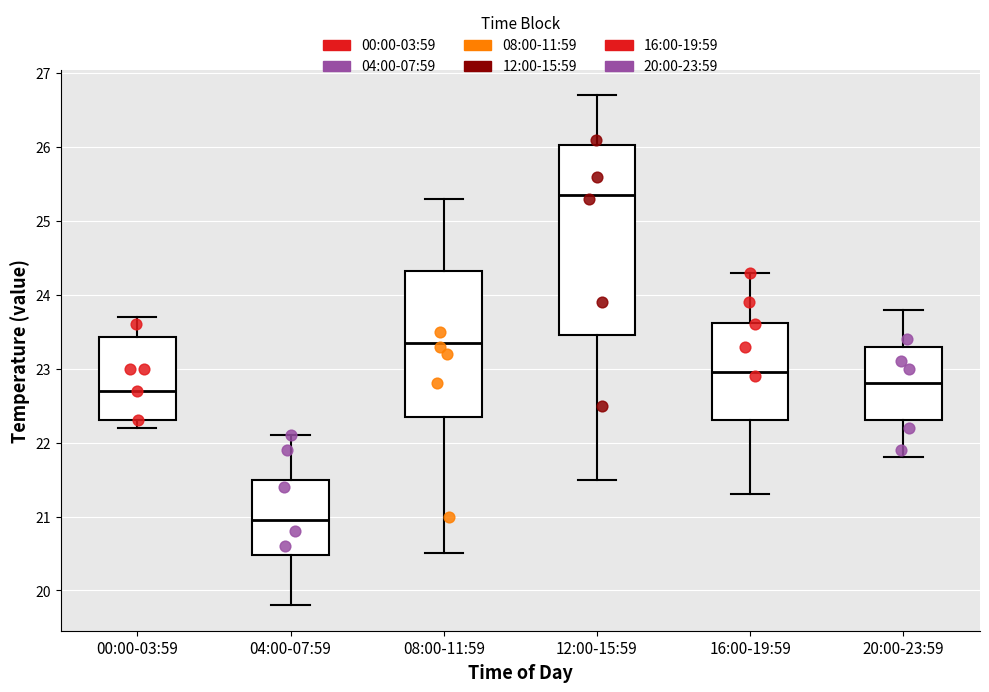

Where is the upper edge of the box for 00:00-03:59 on the y-axis? The values are not printed on the chart, so give them approximately, as read against the axis.

23.4